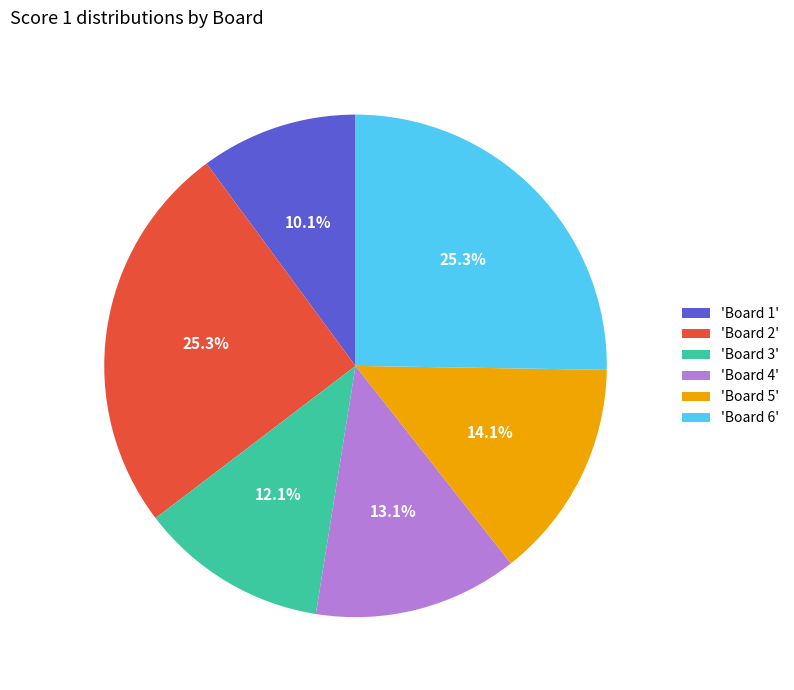

Which slice is the smallest?

'Board 1'